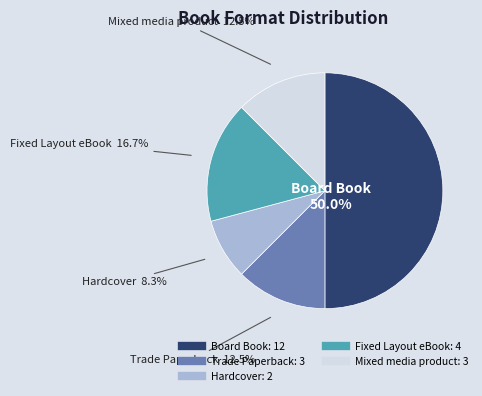

What percentage is NOT represented by Fixed Layout eBook?

83.3%